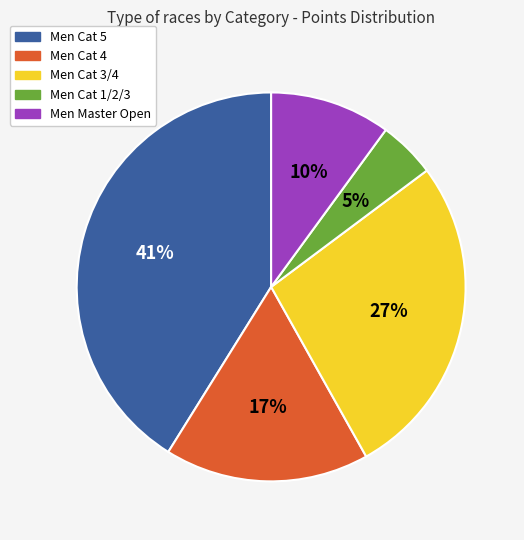

What is the smallest slice in the pie chart?

Men Cat 1/2/3